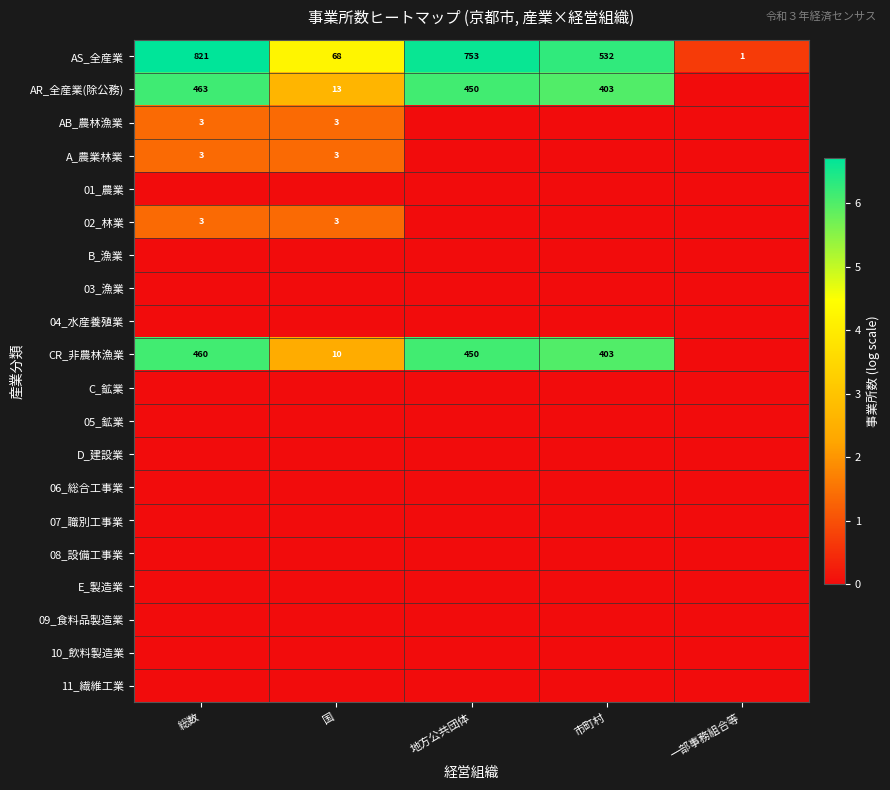

True or false: CR_非農林漁業 has a value of 691 at 総数.

False